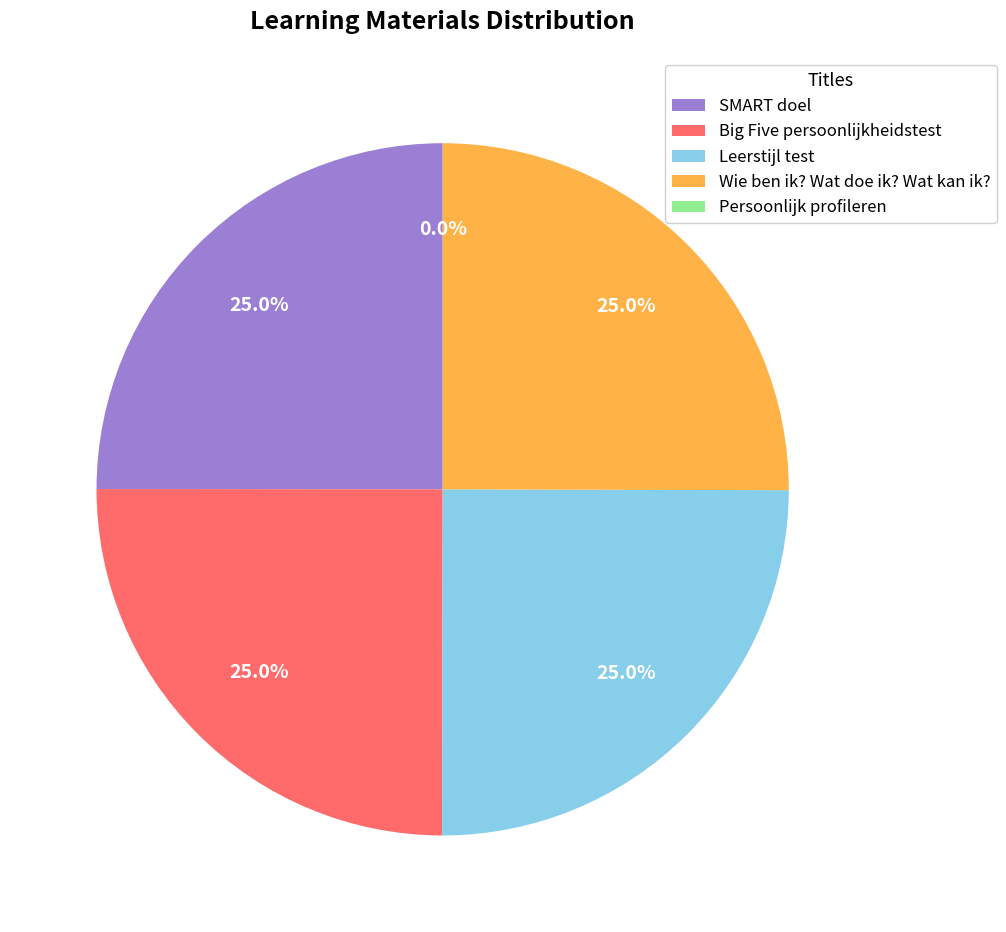

How much of the chart is everything except Wie ben ik? Wat doe ik? Wat kan ik??

75.0%